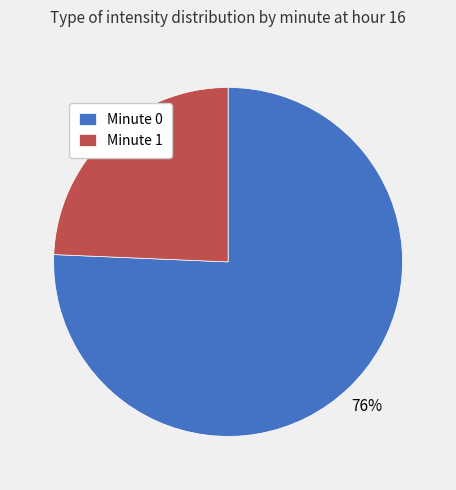

Combined, do Minute 1 and Minute 0 account for over 50%?

Yes